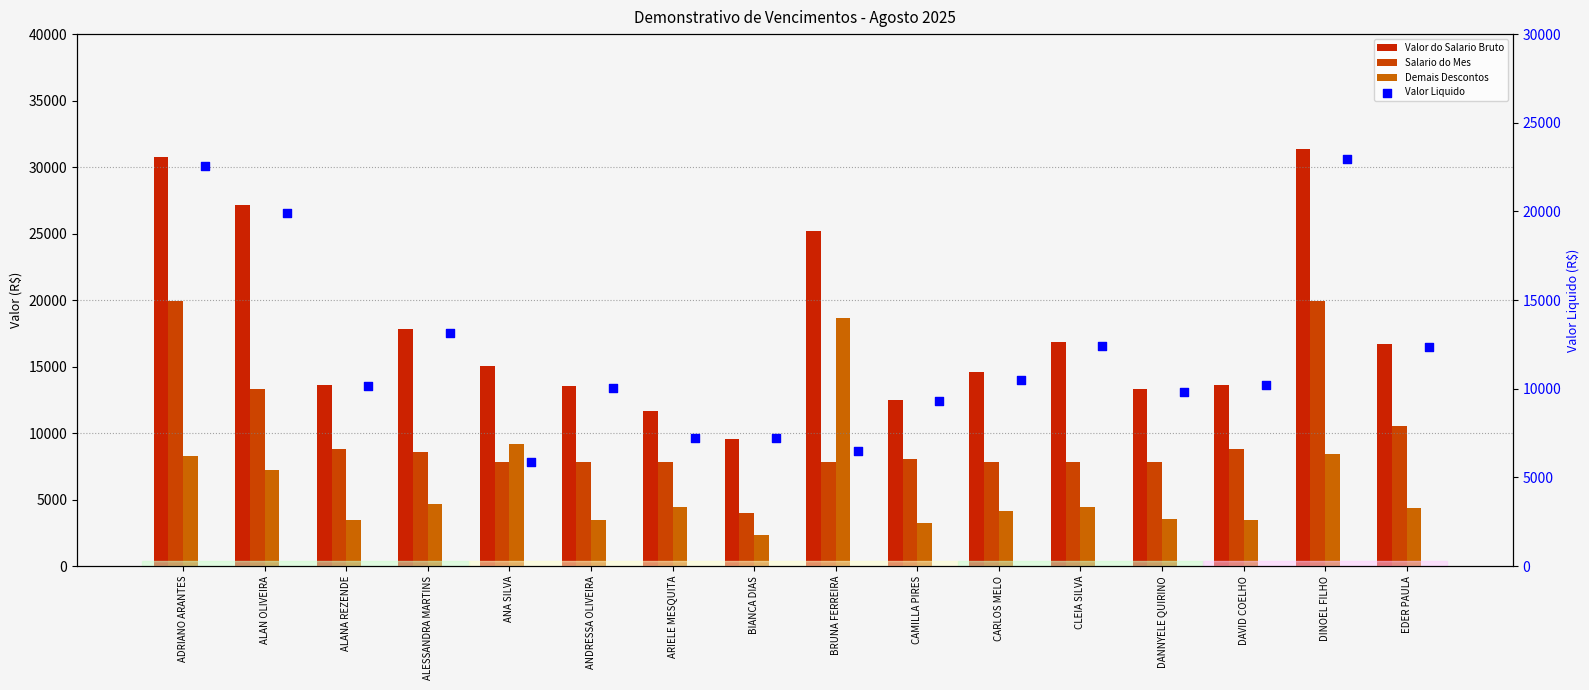

What are all the series names shown in the legend?

Valor do Salario Bruto, Salario do Mes, Demais Descontos, Valor Liquido